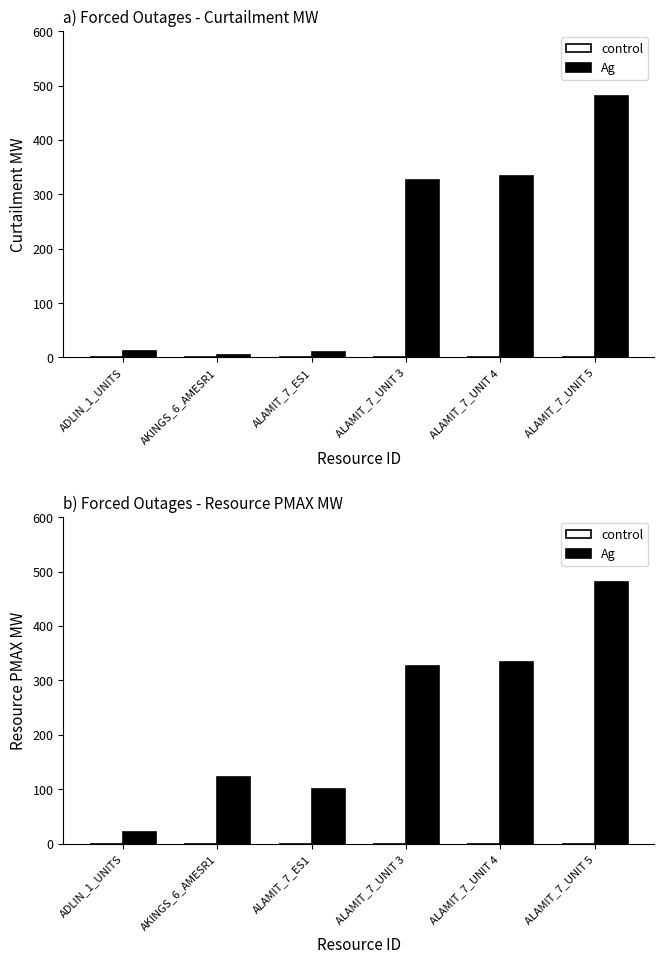

What is the label of the 3rd bar from the left?

ALAMIT_7_ES1